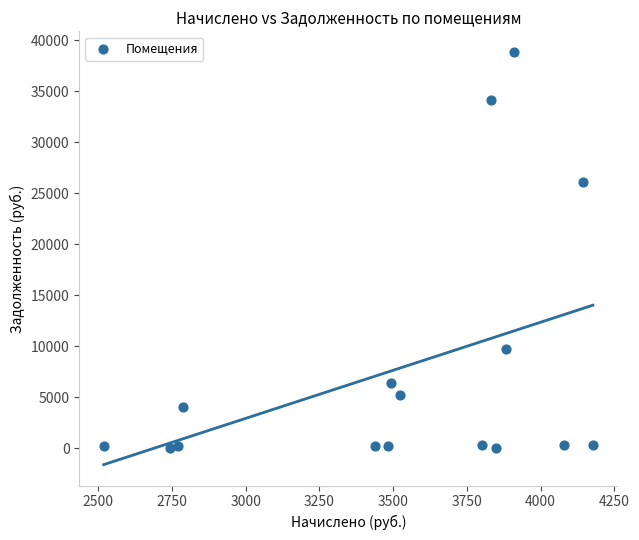

What Y value in the scatter plot is closest to 19414?

26087.8